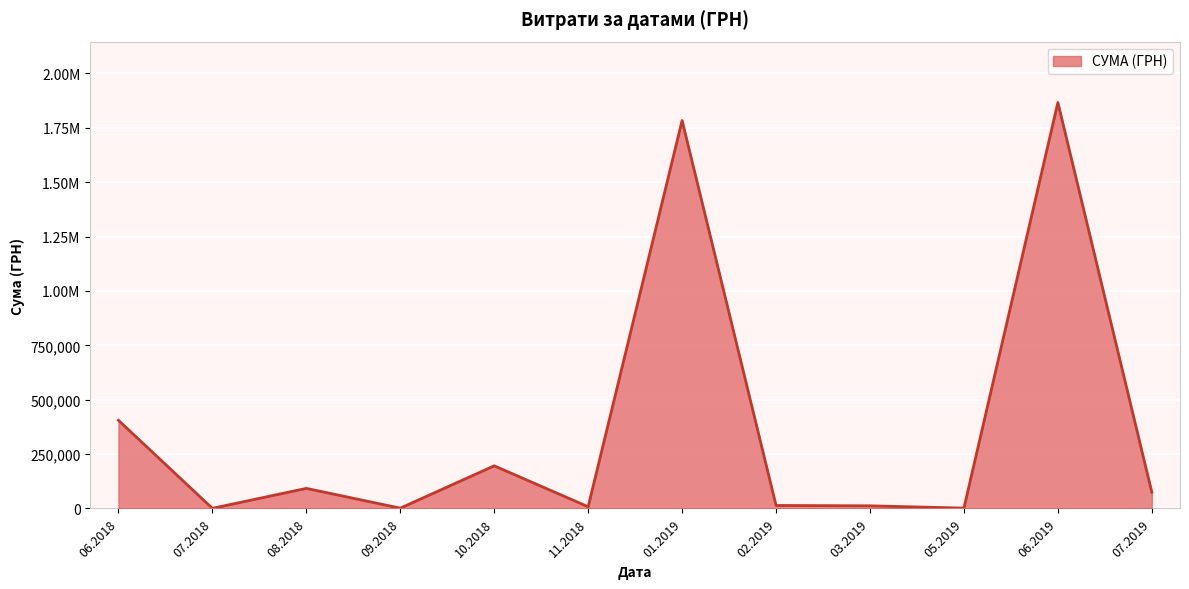

Does the chart have visible grid lines?

Yes